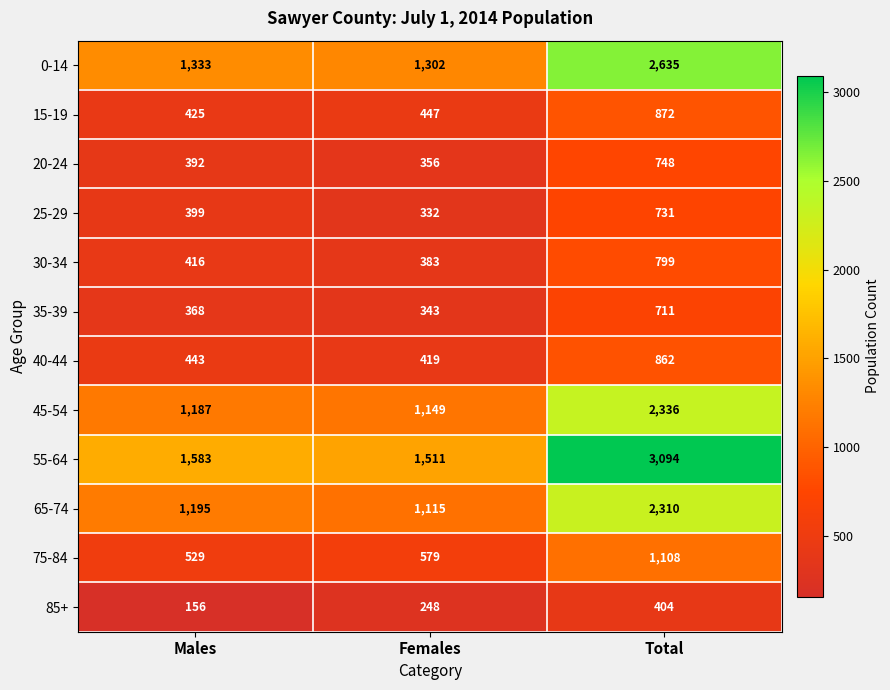

At how many categories does at least one series exceed 2135?

1